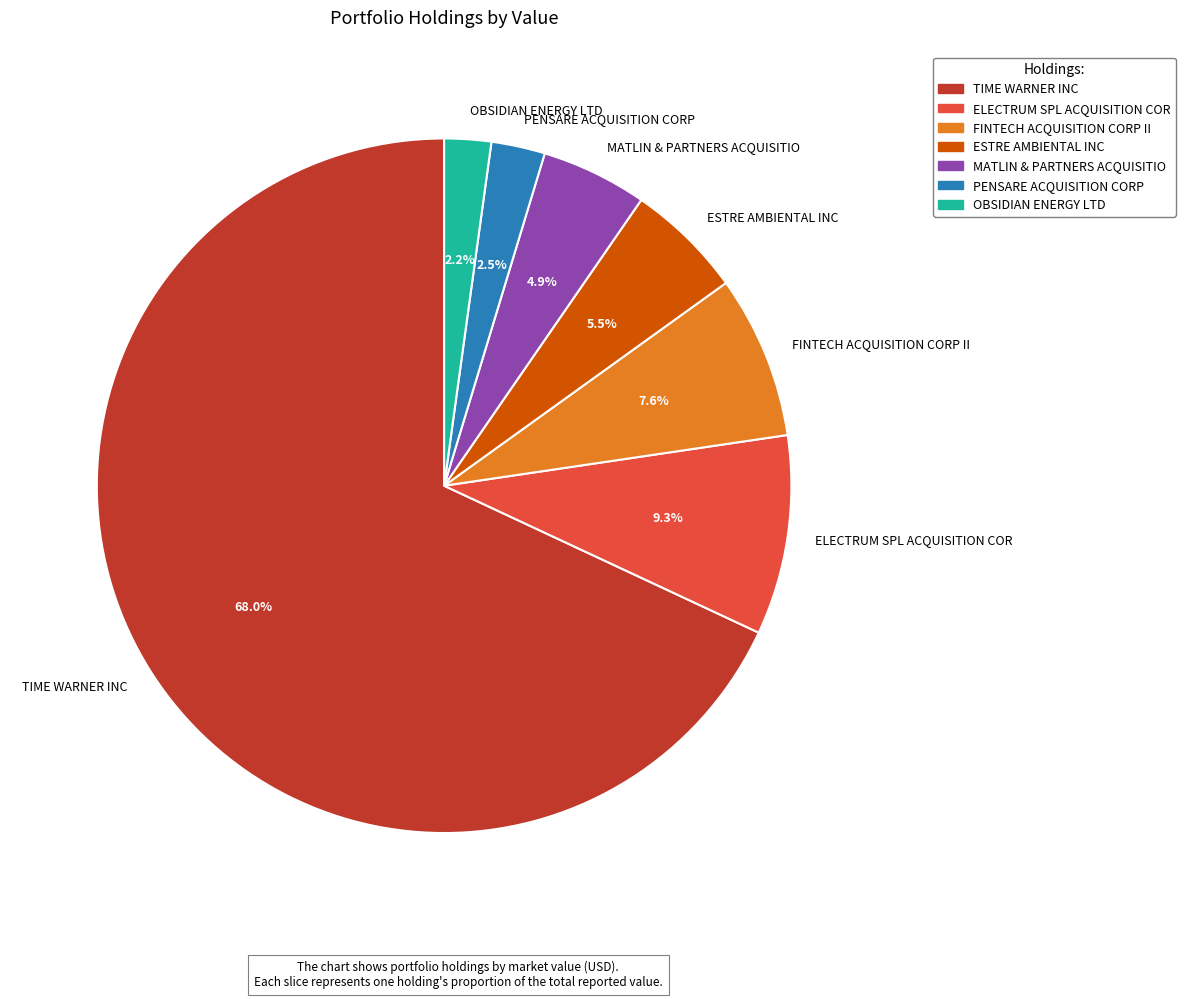

What is the largest slice in the pie chart?

TIME WARNER INC